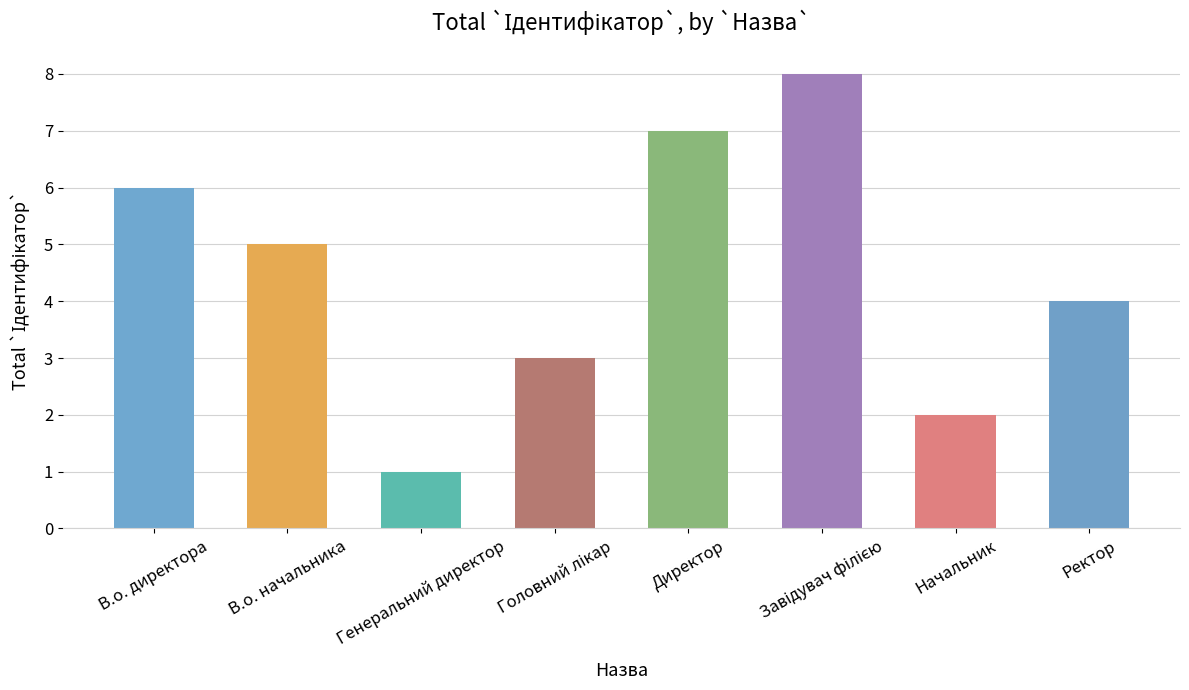

How many bars are there in total?

8